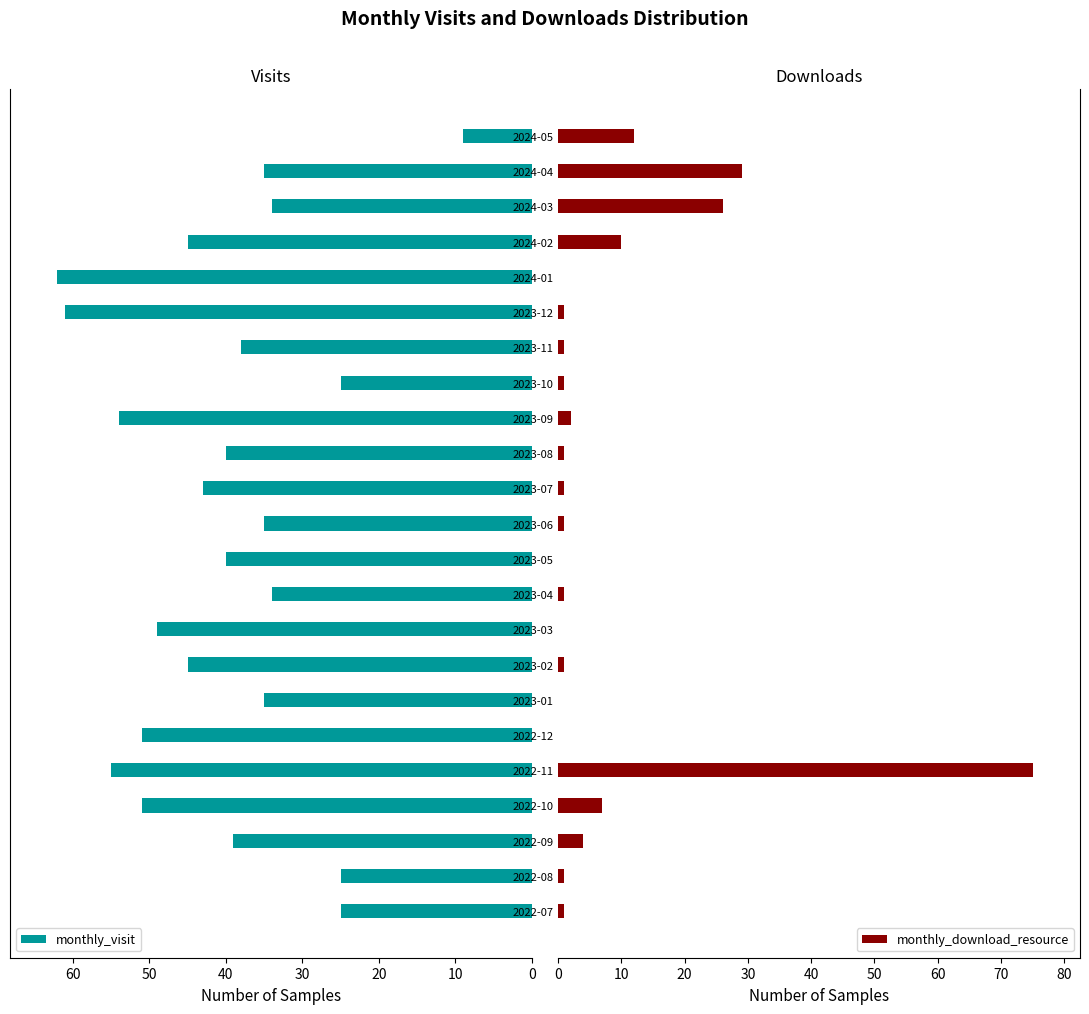

What is the sum of all monthly_visit values?

930